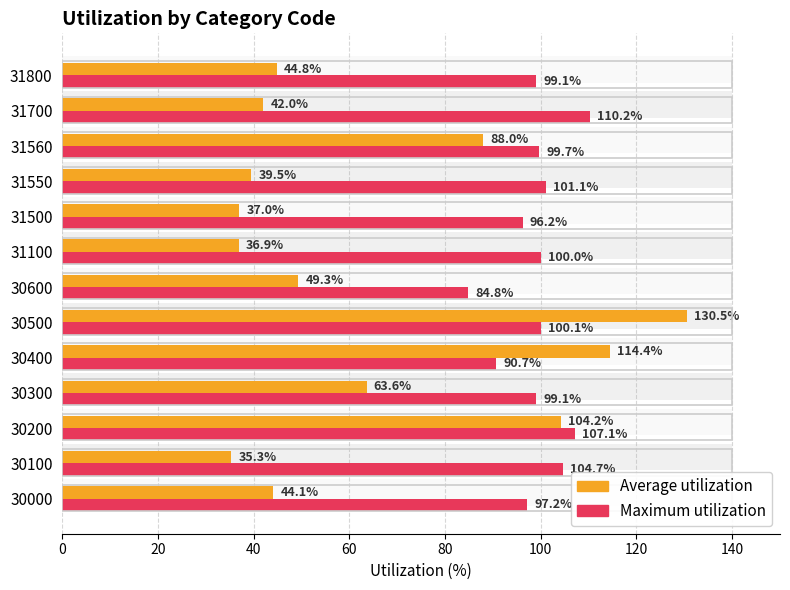

Reading right to left, list all the values displayed in this chart.

Average utilization: 44.8	42.0	88.0	39.5	37.0	36.9	49.3	130.5	114.4	63.6	104.2	35.3	44.1
Maximum utilization: 99.1	110.2	99.7	101.1	96.2	100.0	84.8	100.1	90.7	99.1	107.1	104.7	97.2